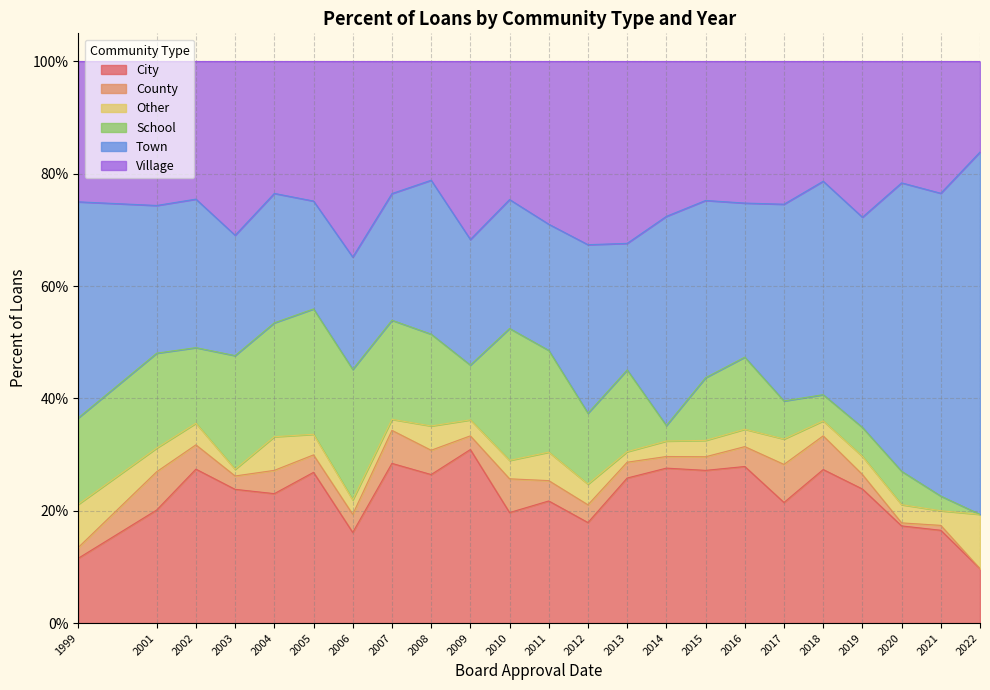

What are all the series names shown in the legend?

City, County, Other, School, Town, Village